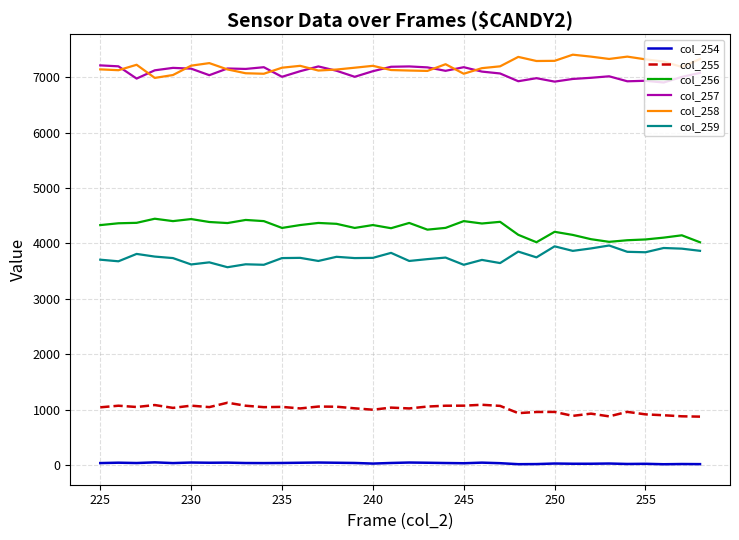

What is the greatest value displayed?

7406